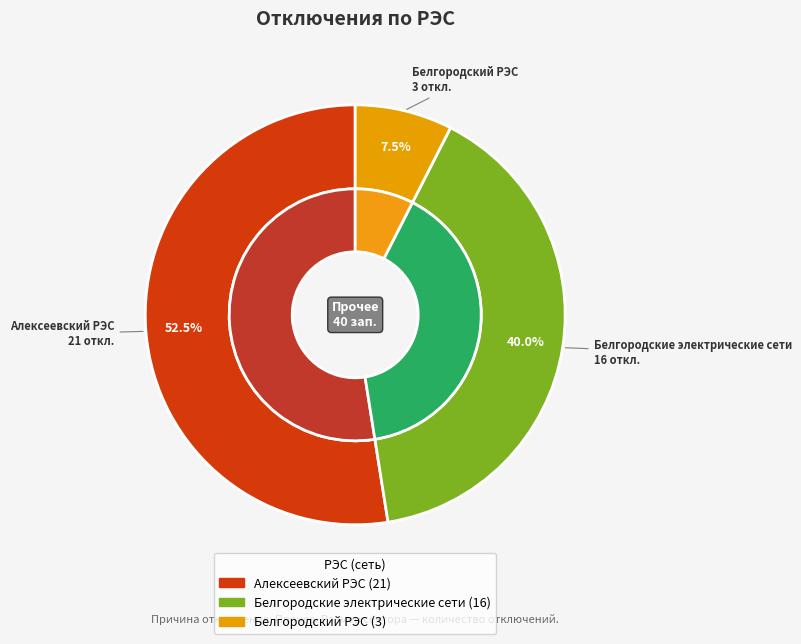

What portion of the pie excludes Белгородские электрические сети?

60.0%